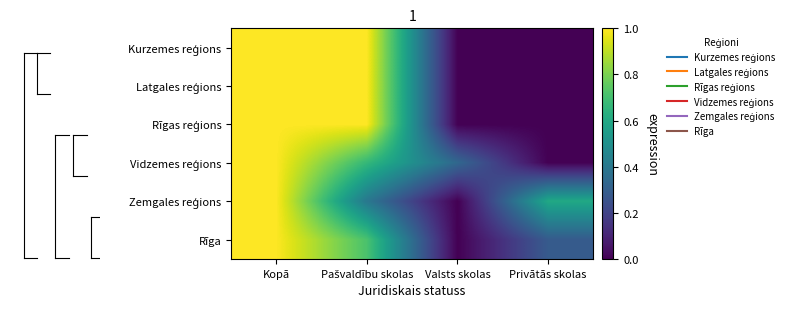

List the series in order of their peak value, highest first.

Kurzemes reģions, Latgales reģions, Rīgas reģions, Vidzemes reģions, Zemgales reģions, Rīga